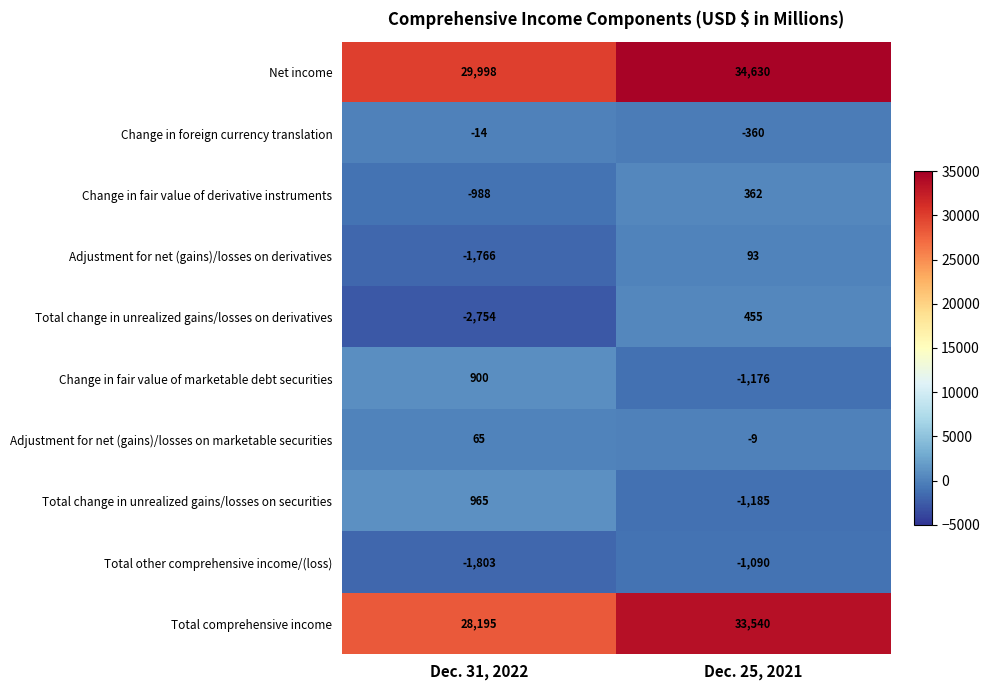

What is the sum of all Change in foreign currency translation values?

-374